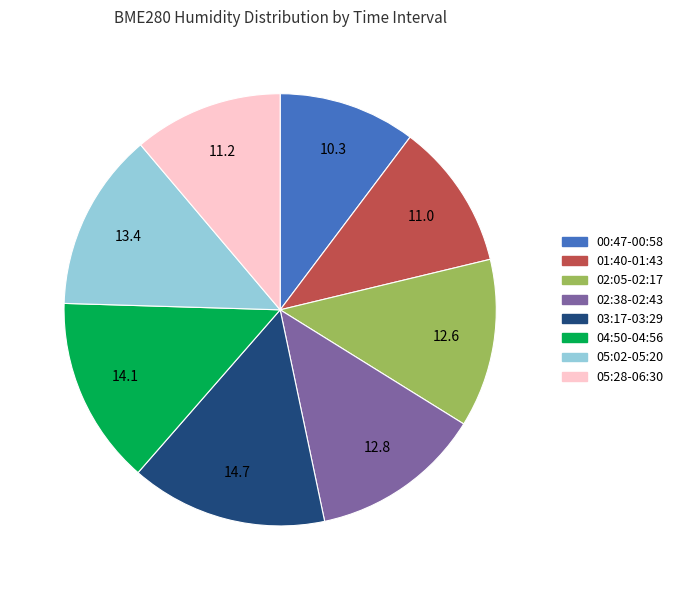

Does any single category account for the majority?

No